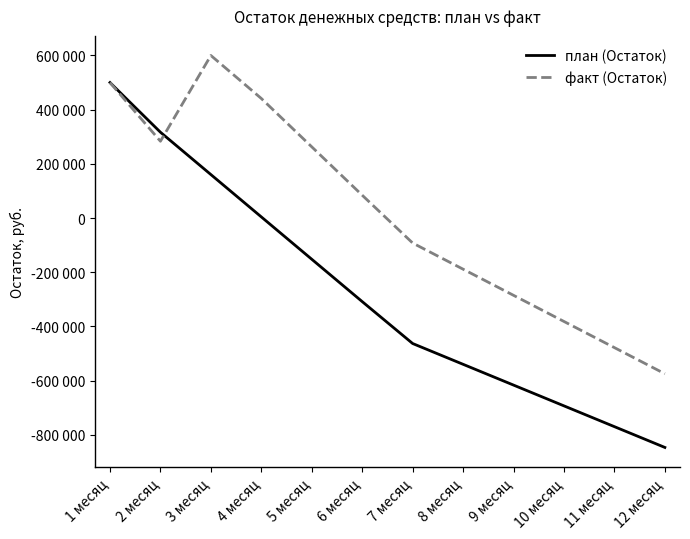

What is the lowest value of the план (Остаток) series?

-846726